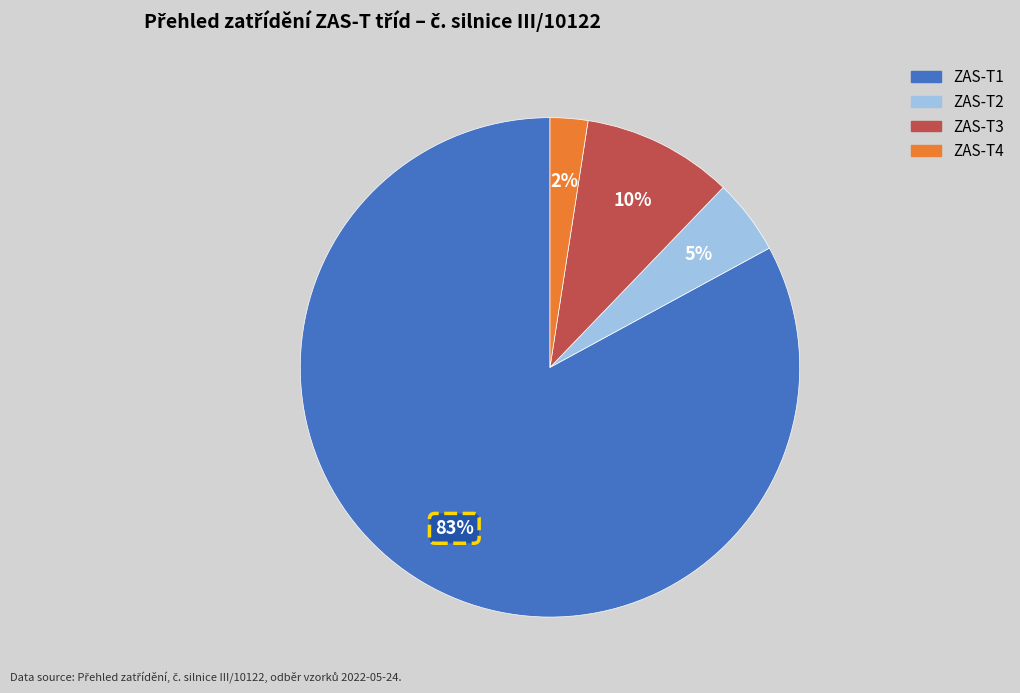

To the nearest percent, what is the average slice percentage?

25%